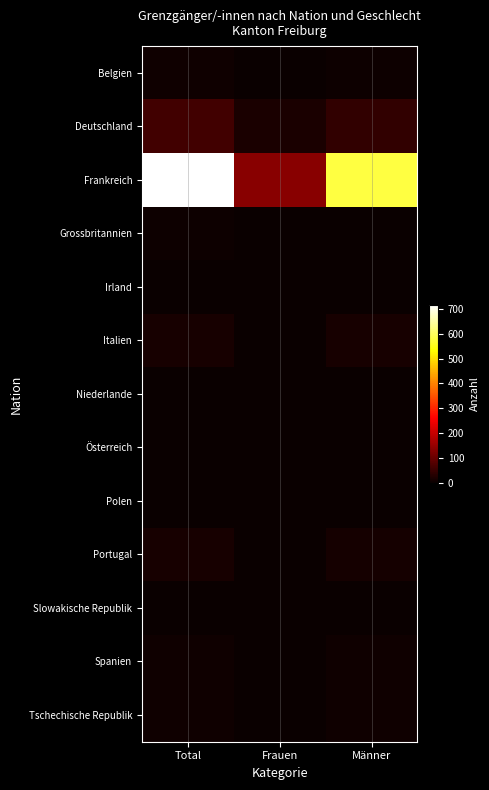

At how many categories does at least one series exceed 198?

2